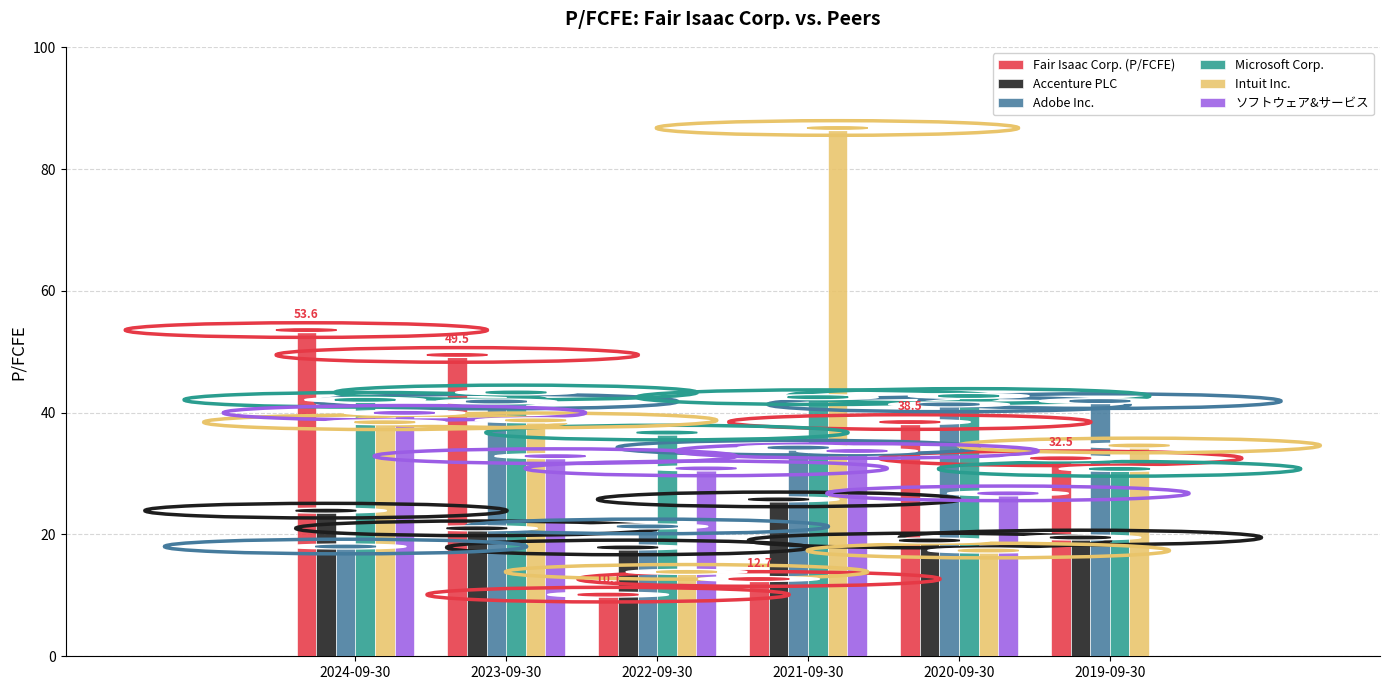

Which series changed the most between 2022-09-30 and 2019-09-30?

ソフトウェア&サービス